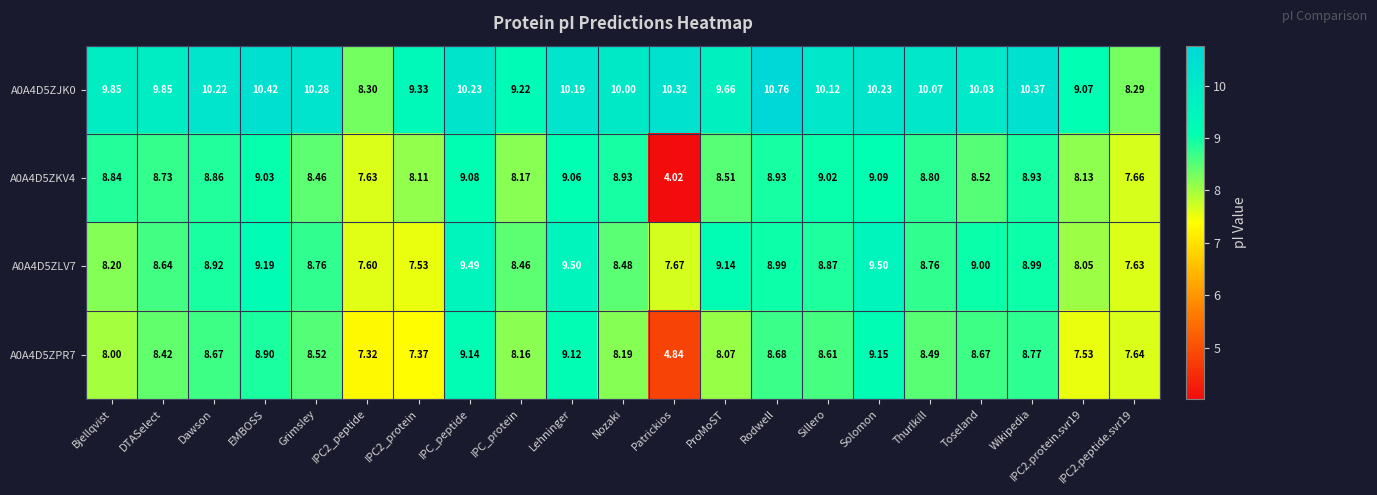

At which label does A0A4D5ZKV4 first exceed 8?

Bjellqvist